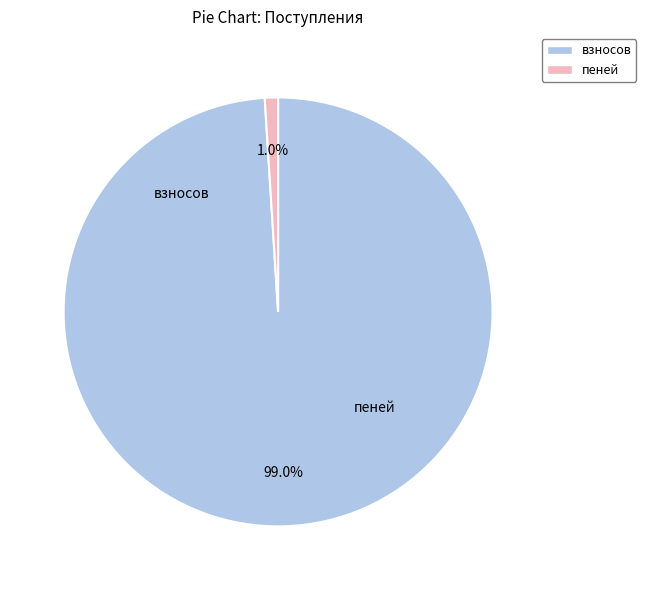

Is there any slice that represents more than half of the pie?

Yes